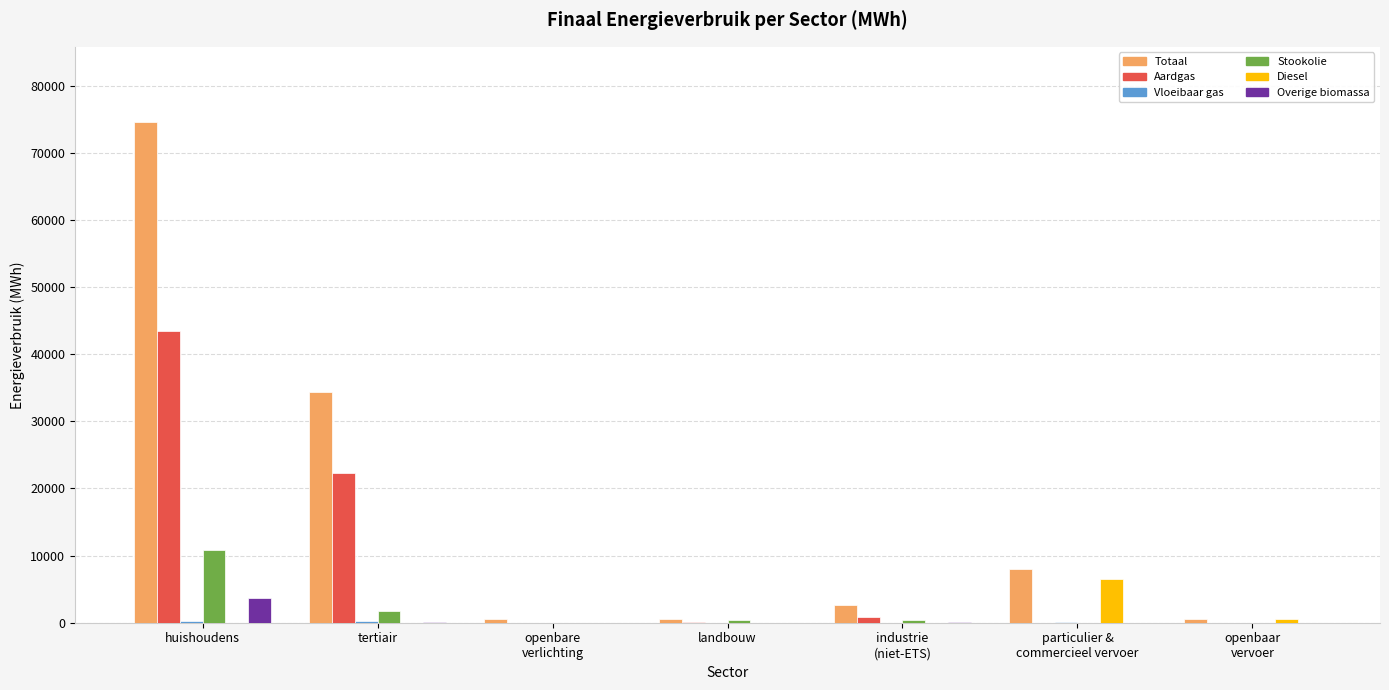

What is the maximum value for Totaal?

74609.9